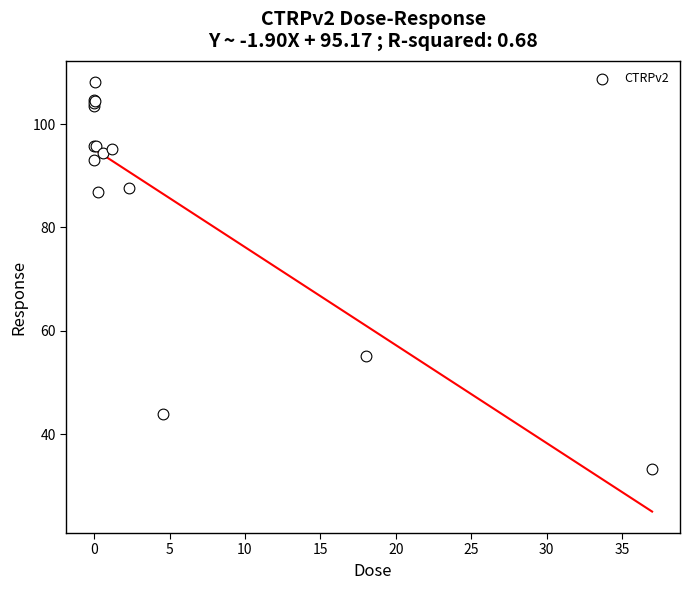

What Y value in the scatter plot is closest to 70?

55.1